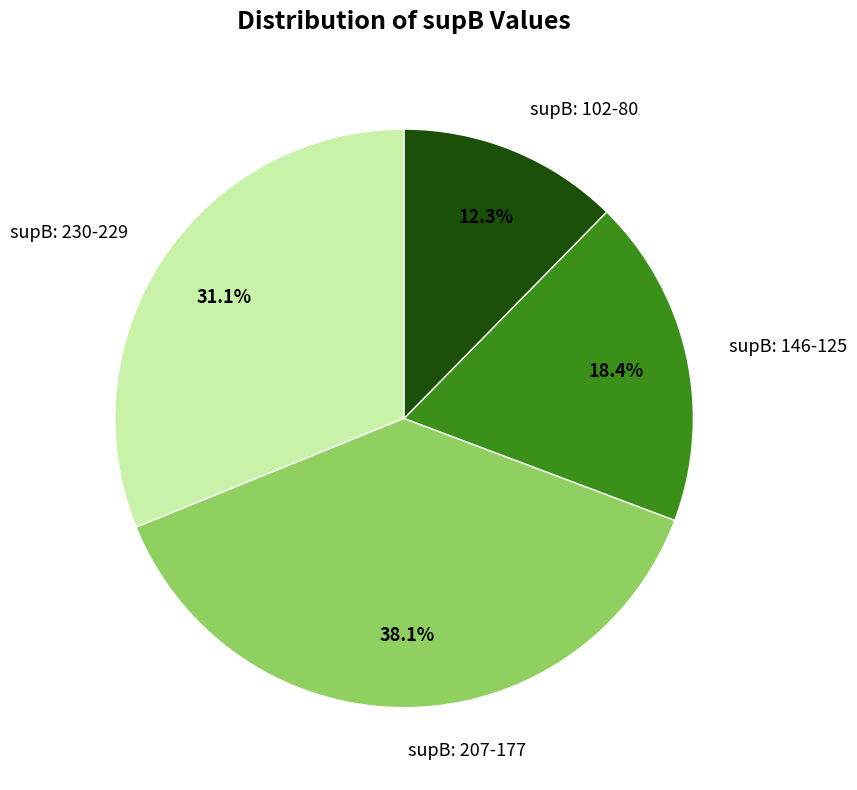

Count the number of slices in the pie.

4